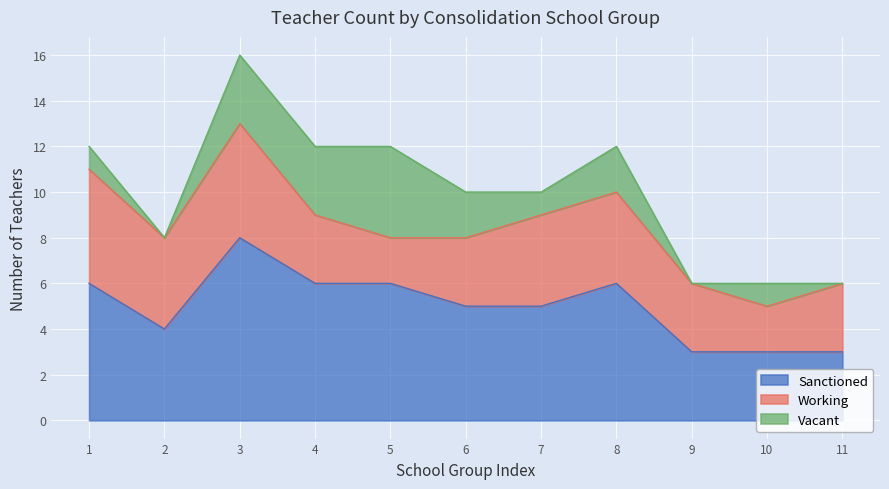

Rank the series by their average value, from highest to lowest.

Sanctioned, Working, Vacant